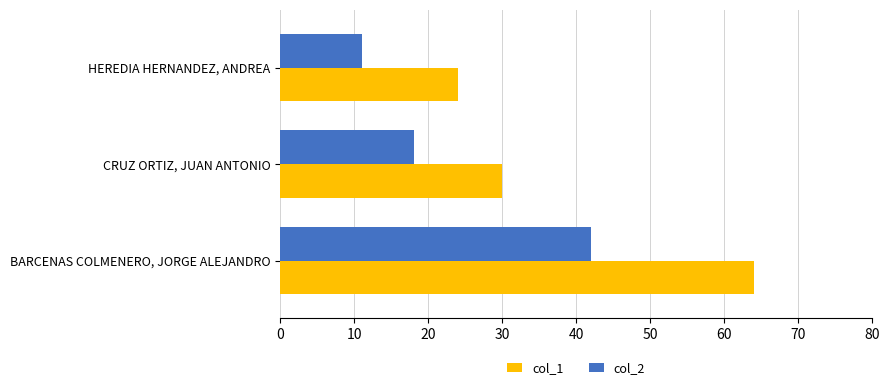

The value of col_2 at HEREDIA HERNANDEZ, ANDREA is 6. True or false?

False